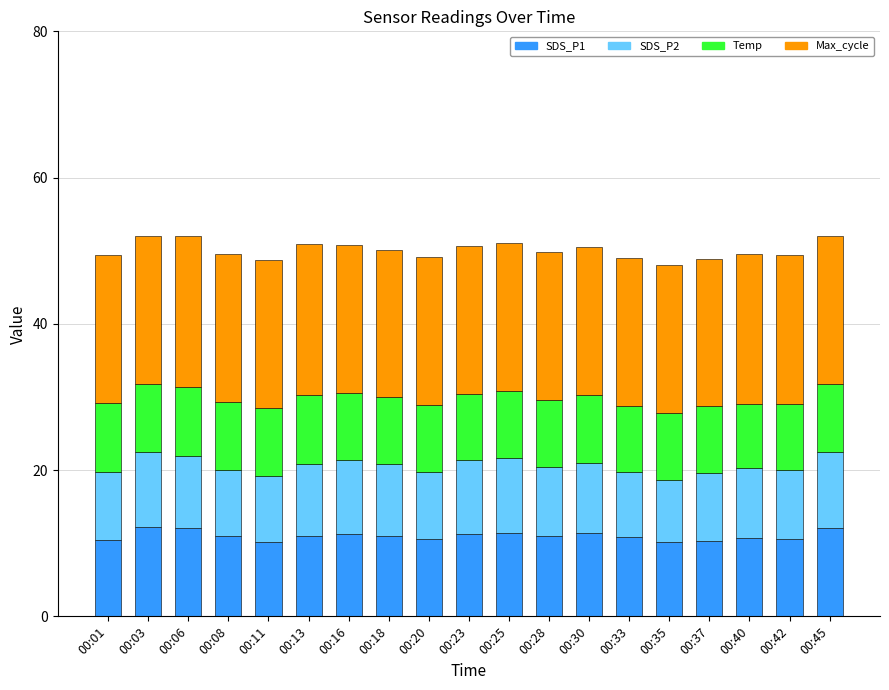

What is the sum of the SDS_P1 values at 00:35 and 00:28?

21.1